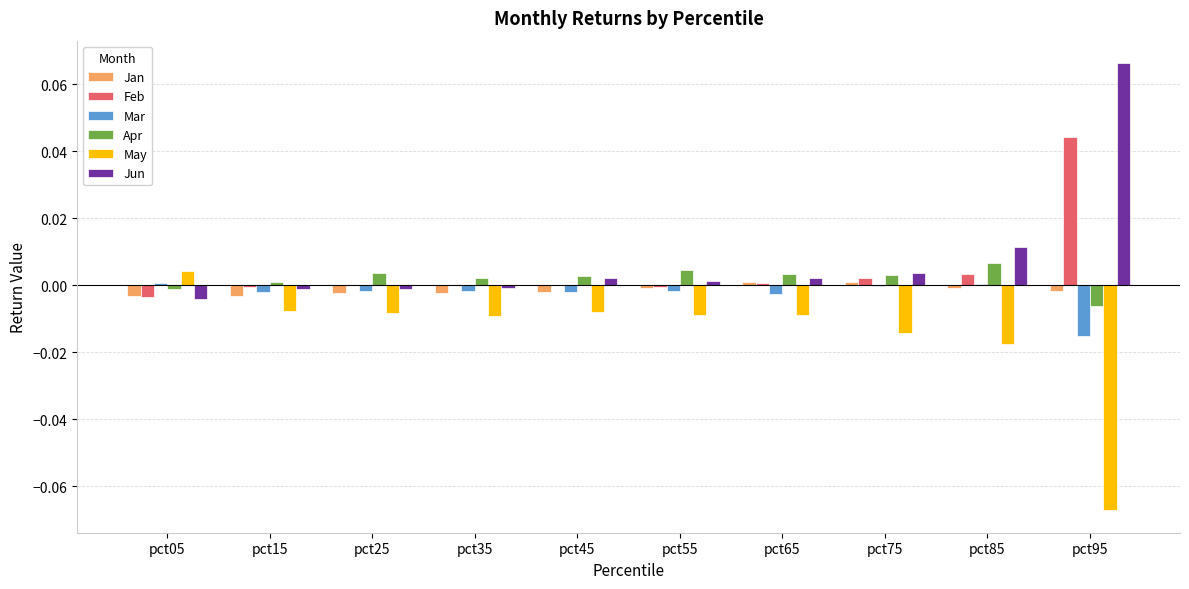

At which category does the chart reach its peak across all series?

pct95